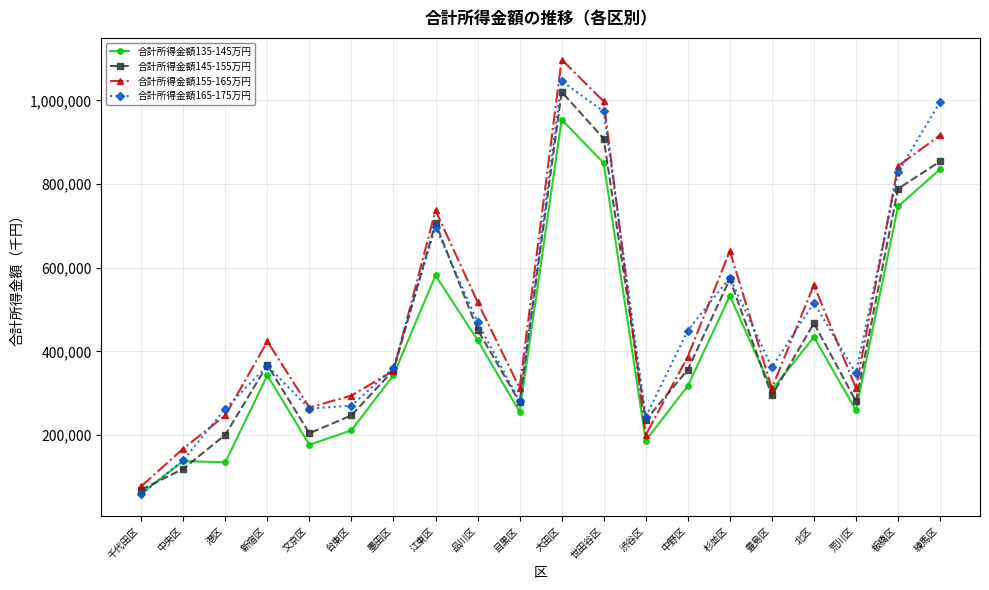

What is the smallest value displayed?

57910